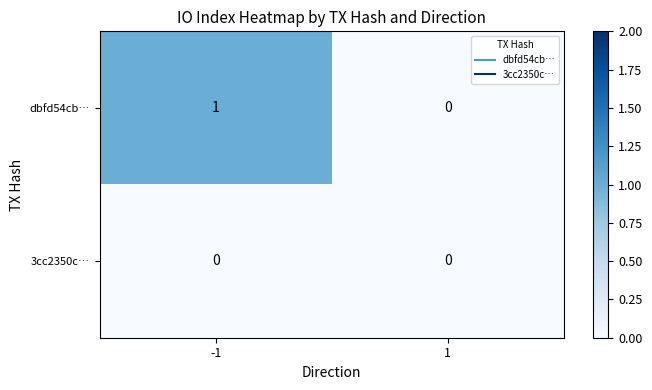

The value of dbfd54cb… at 1 is 0. True or false?

True